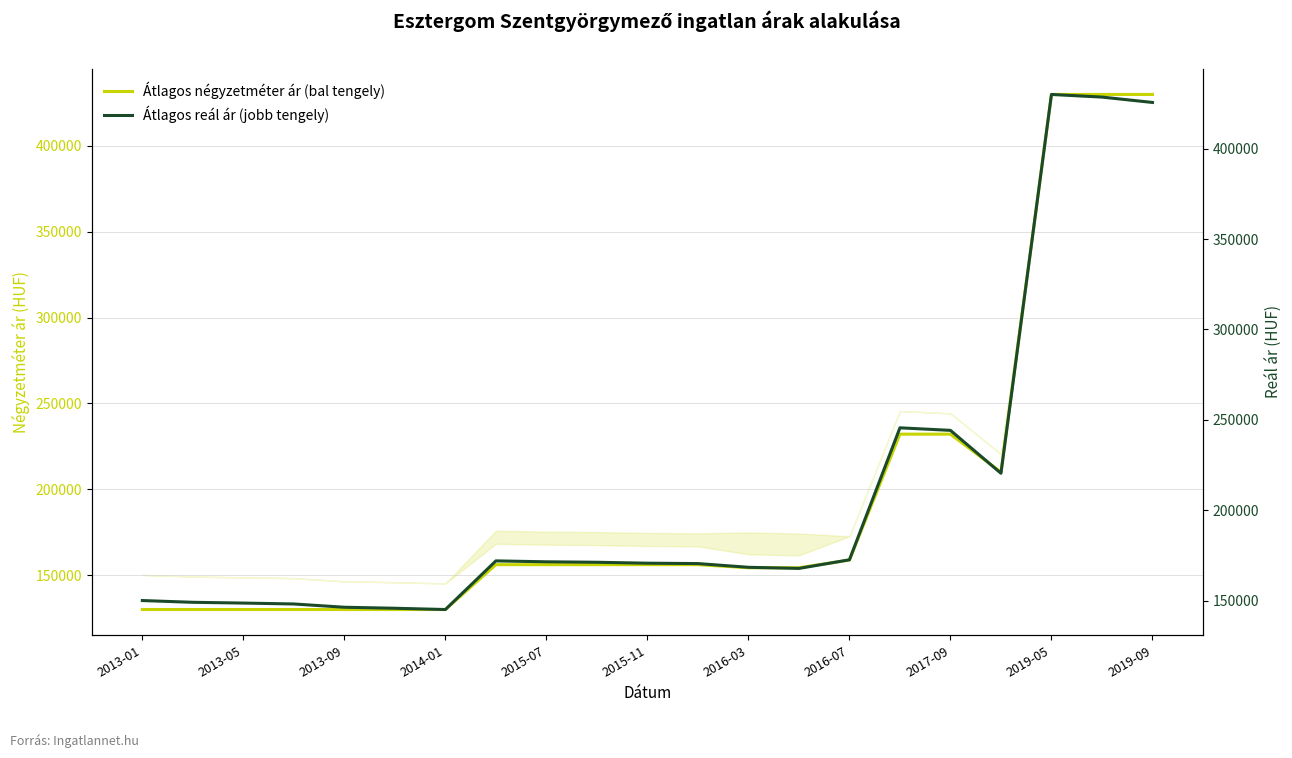

What is the lowest value of the Átlagos négyzetméter ár (bal tengely) series?

130000